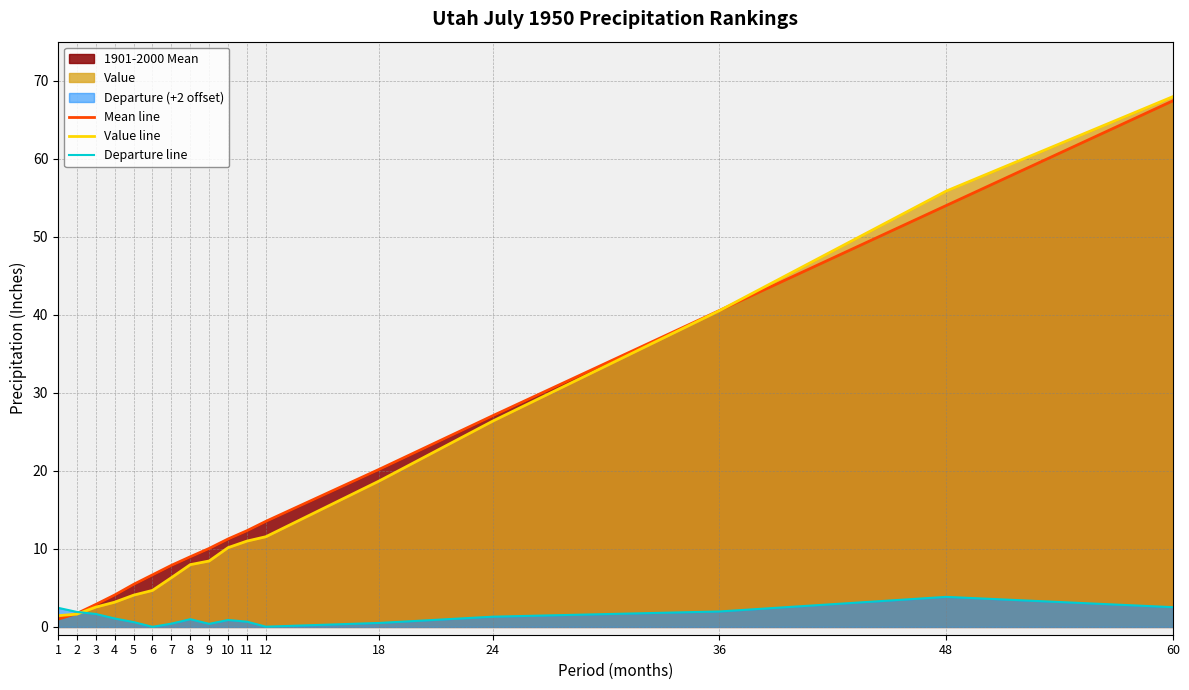

Rank the categories by Mean line value from lowest to highest.

1, 2, 3, 4, 5, 6, 7, 8, 9, 10, 11, 12, 18, 24, 36, 48, 60